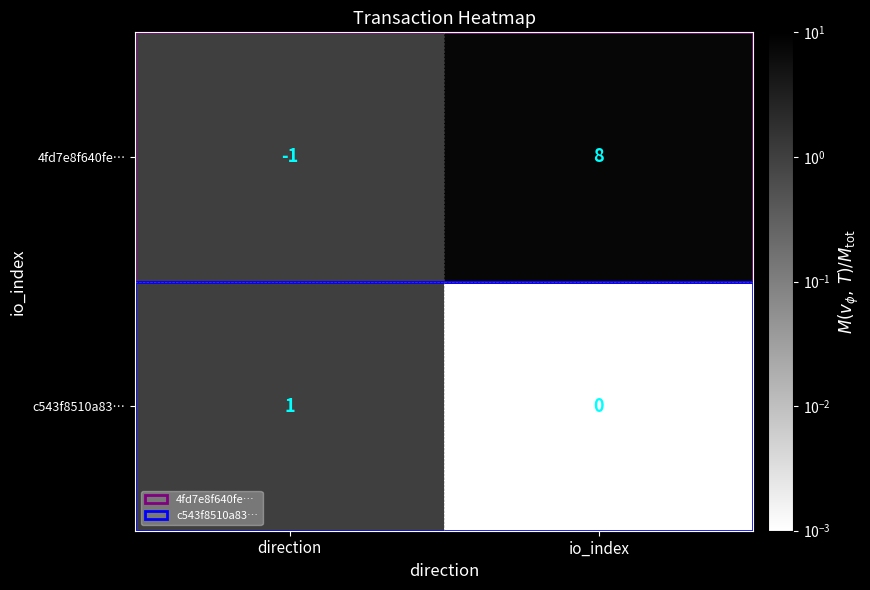

What is the greatest value displayed?

8